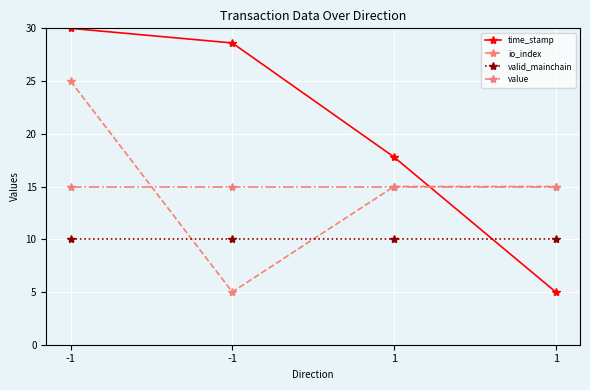

What is the sum of all valid_mainchain values?

40.0